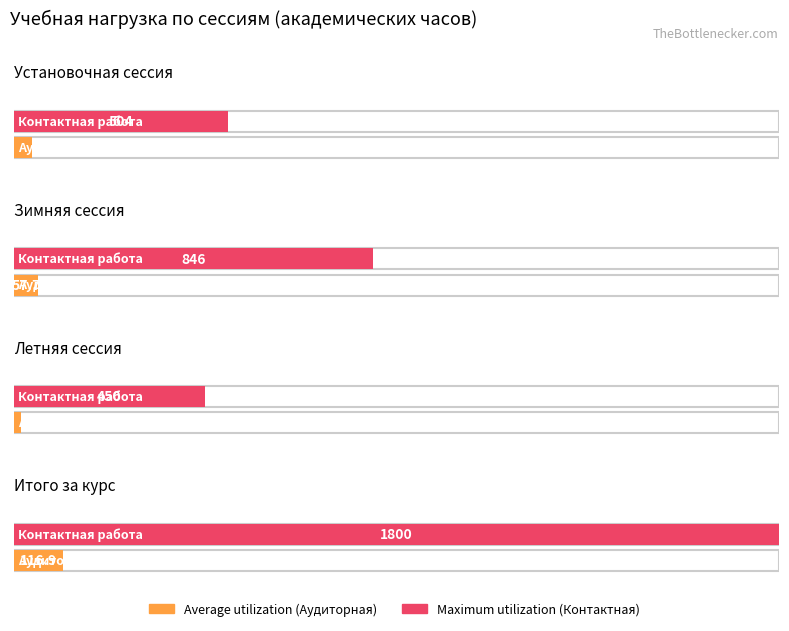

What is the greatest value displayed?

1800.0